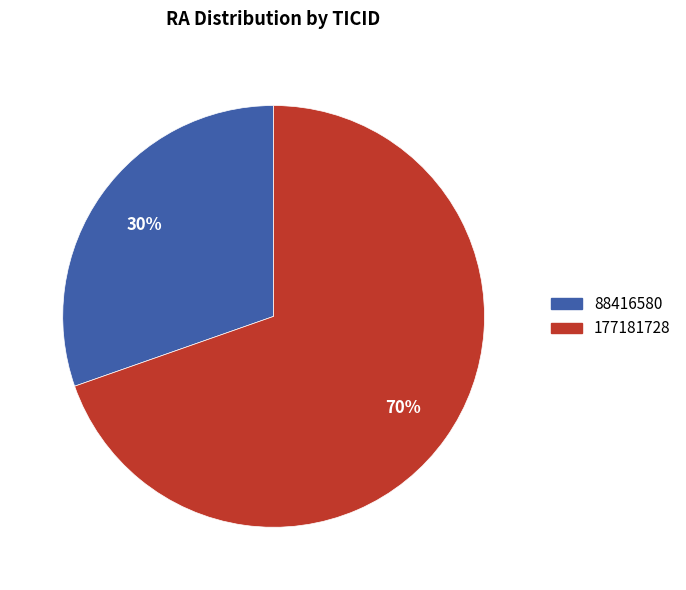

To the nearest percent, what portion does 88416580 represent?

30%